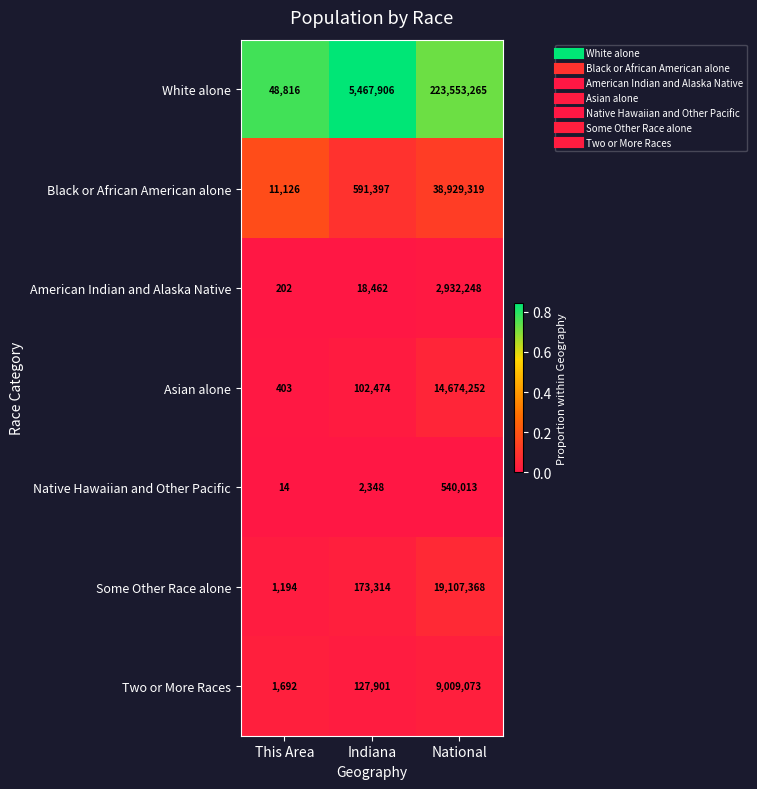

Reading left to right, list all the values displayed in this chart.

White alone: This Area=48816	Indiana=5467906	National=223553265
Black or African American alone: This Area=11126	Indiana=591397	National=38929319
American Indian and Alaska Native: This Area=202	Indiana=18462	National=2932248
Asian alone: This Area=403	Indiana=102474	National=14674252
Native Hawaiian and Other Pacific: This Area=14	Indiana=2348	National=540013
Some Other Race alone: This Area=1194	Indiana=173314	National=19107368
Two or More Races: This Area=1692	Indiana=127901	National=9009073